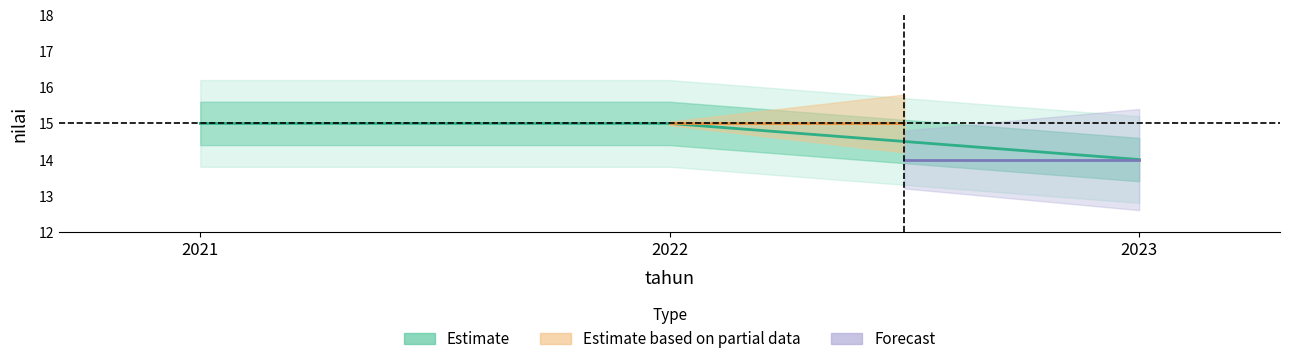

What is the smallest value displayed?

14